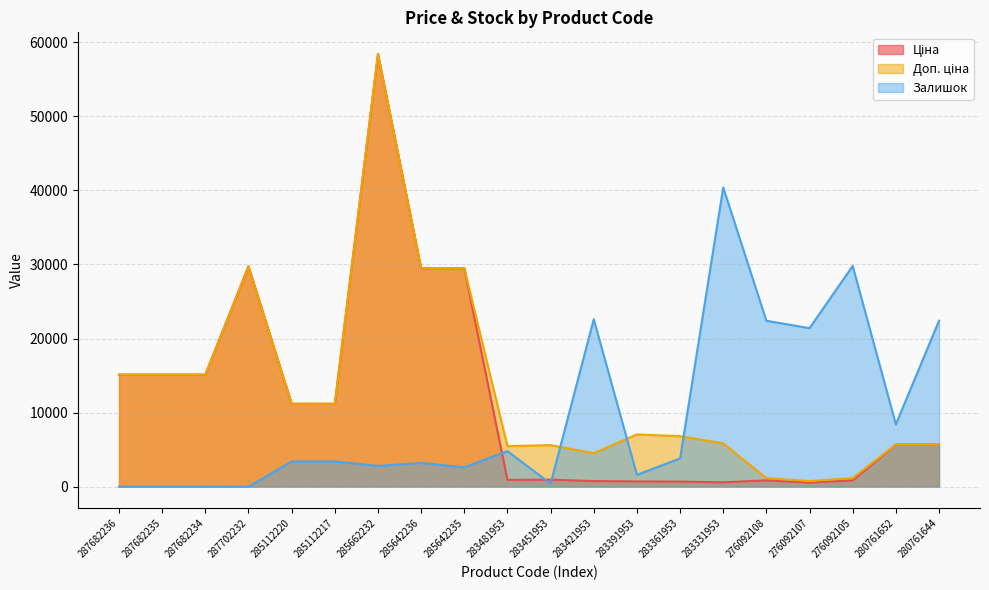

How many distinct data groups are displayed?

3